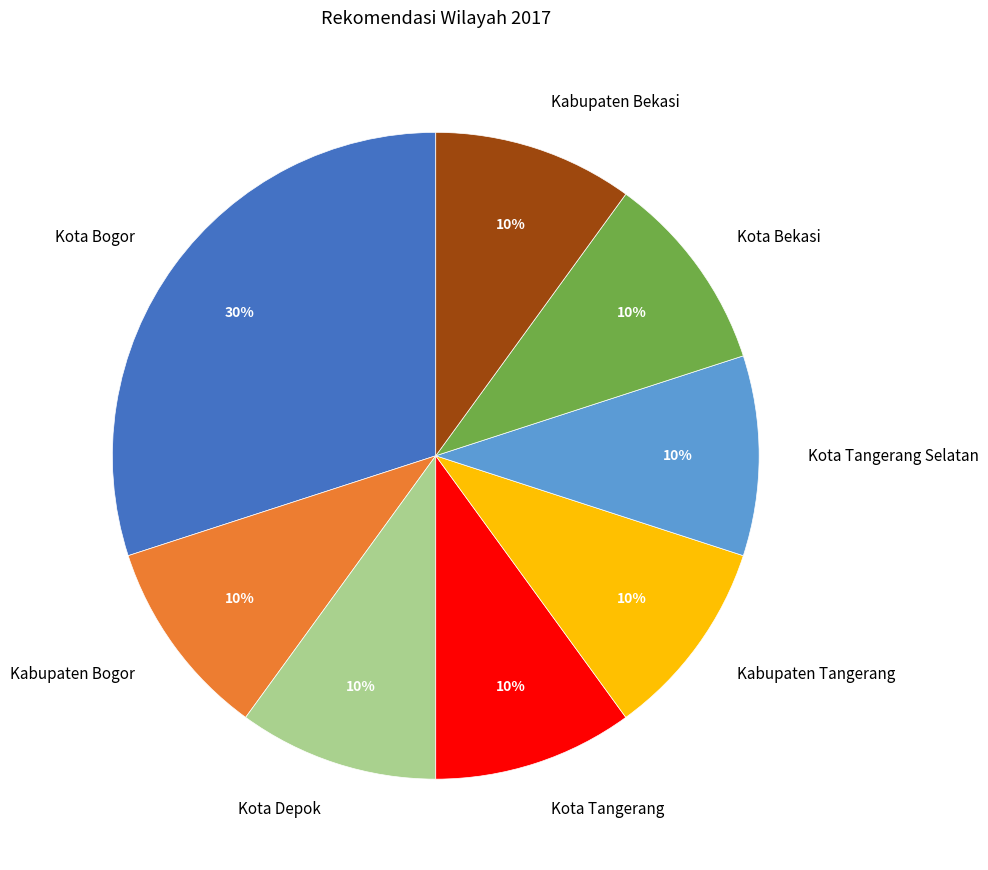

To the nearest percent, what is the difference between the Kabupaten Bogor and Kota Bogor slice percentages?

20%